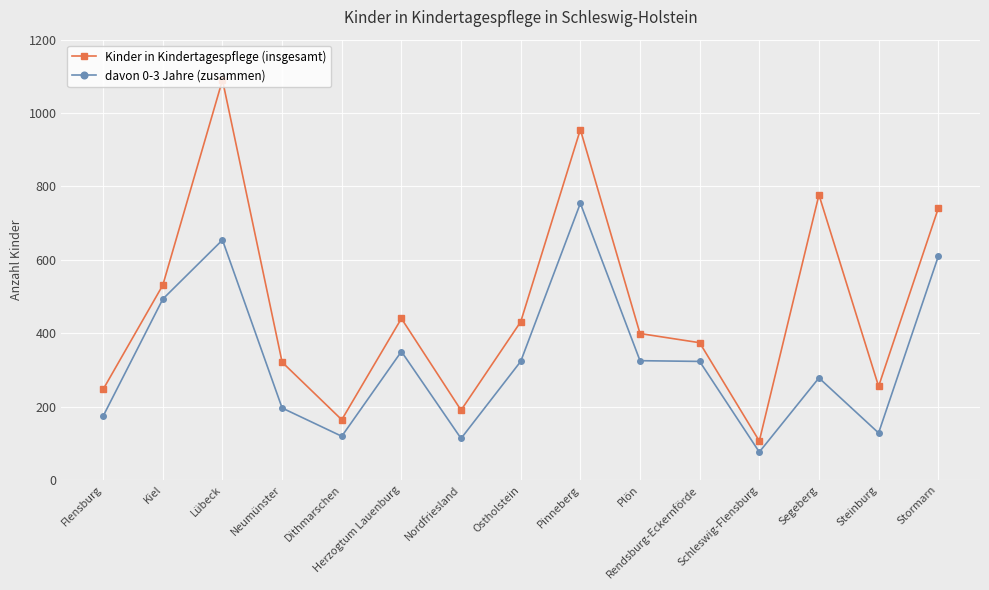

Where is the first local minimum for Kinder in Kindertagespflege (insgesamt)?

Dithmarschen